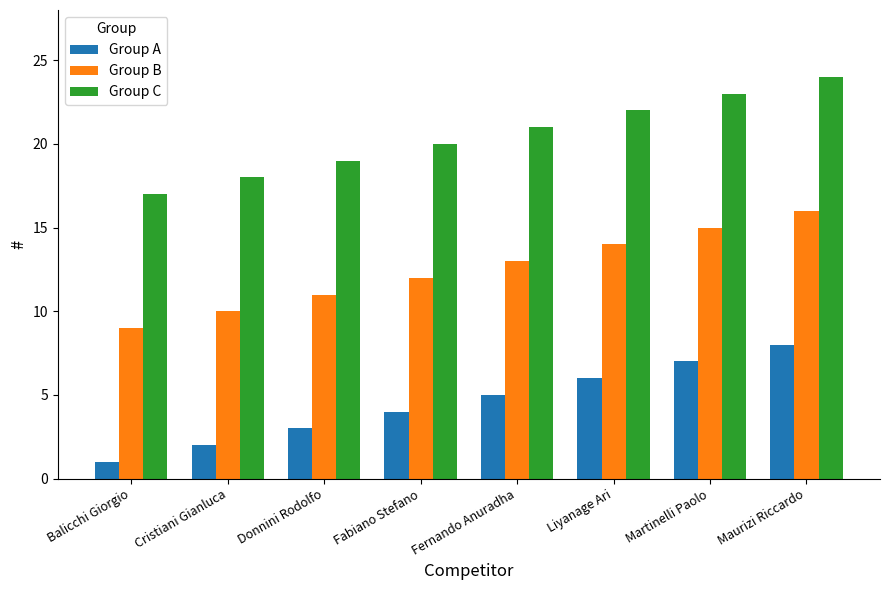

What is the label of the 5th bar from the left?

Fernando Anuradha